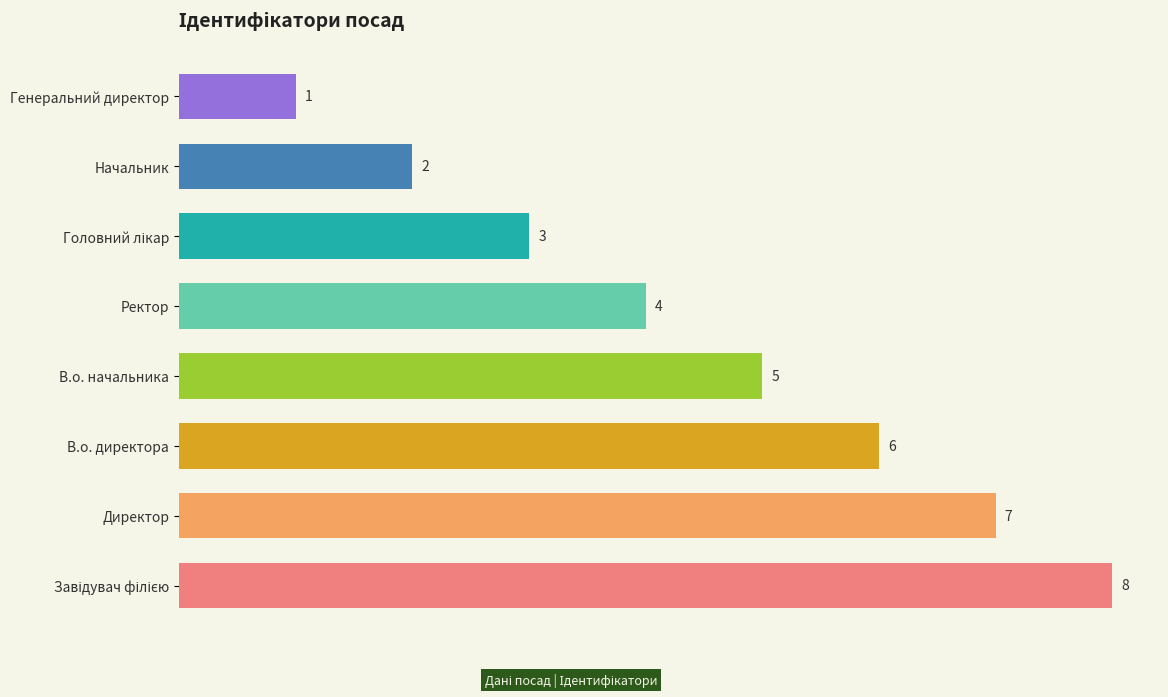

What is the difference between the values at Генеральний директор and В.о. директора?

5